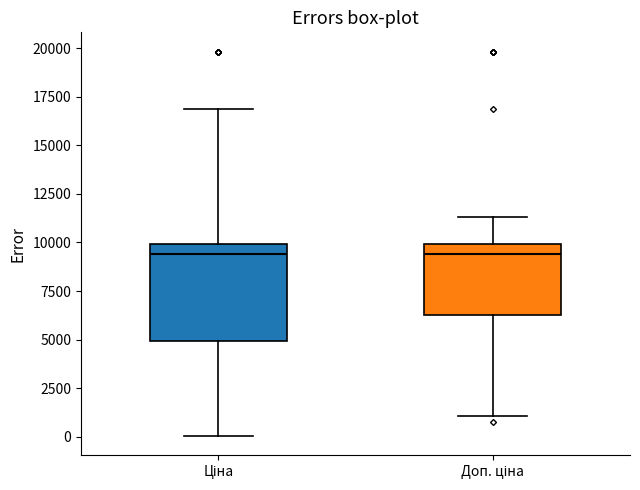

Comparing the boxes themselves (not the whiskers), which one is the tallest?

Ціна